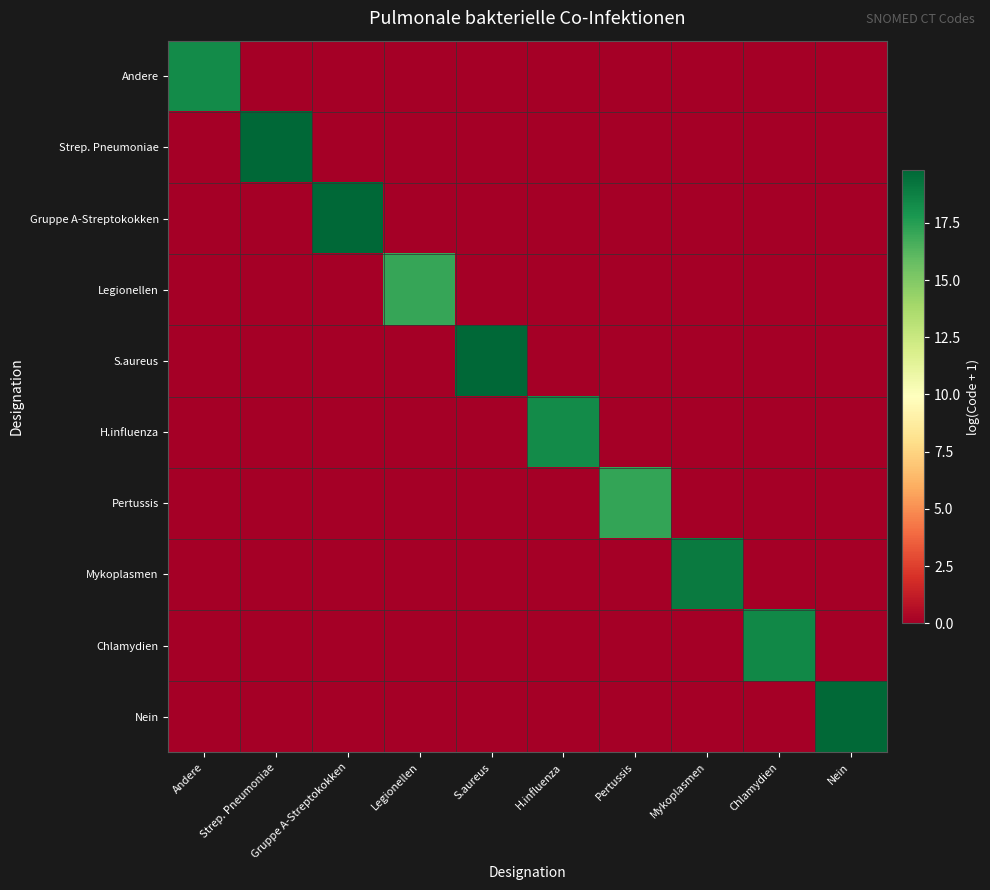

Which series has the largest total across all categories?

Strep. Pneumoniae